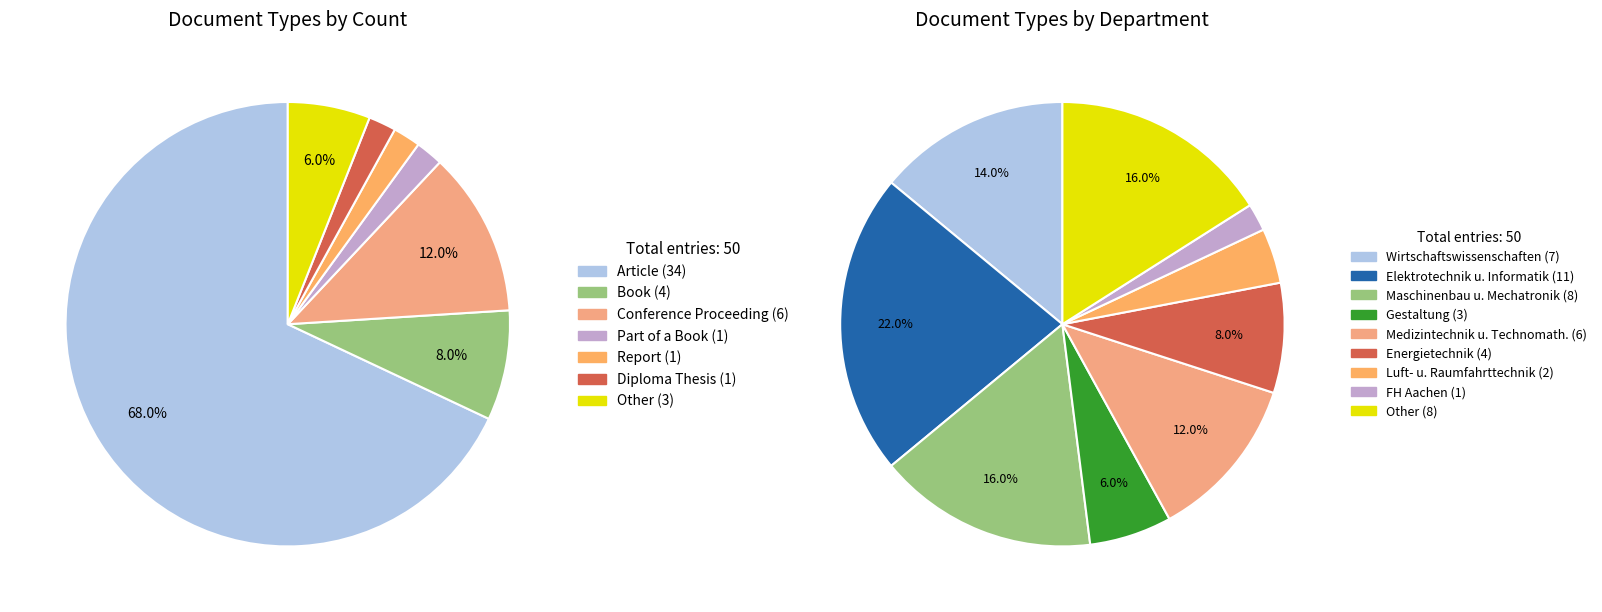

To the nearest percent, what is the difference between the largest and smallest slice percentages?

66%